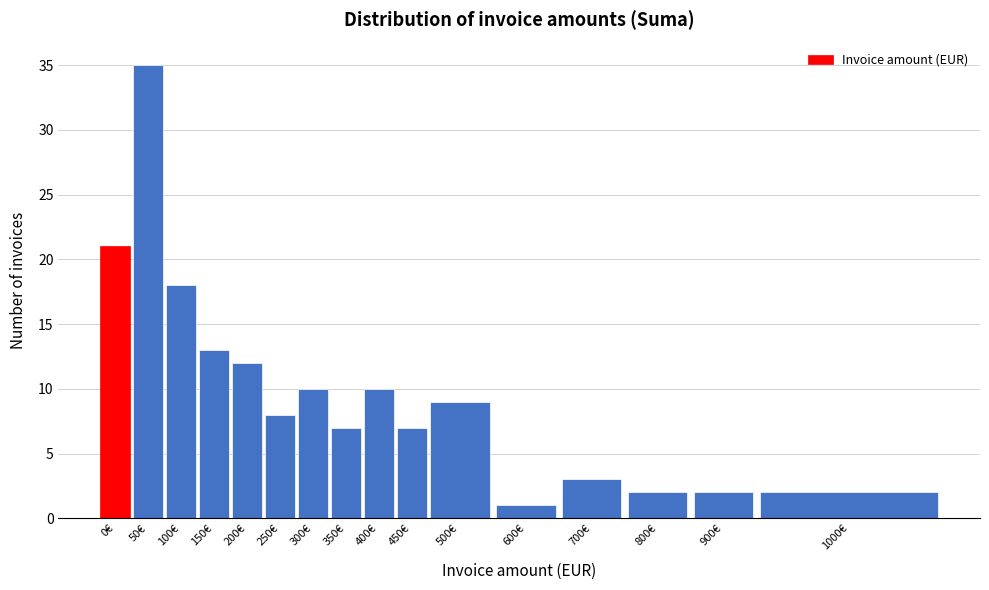

Reading right to left, transcribe all the data shown in this chart.

1000€=2	900€=2	800€=2	700€=3	600€=1	500€=9	450€=7	400€=10	350€=7	300€=10	250€=8	200€=12	150€=13	100€=18	50€=35	0€=21